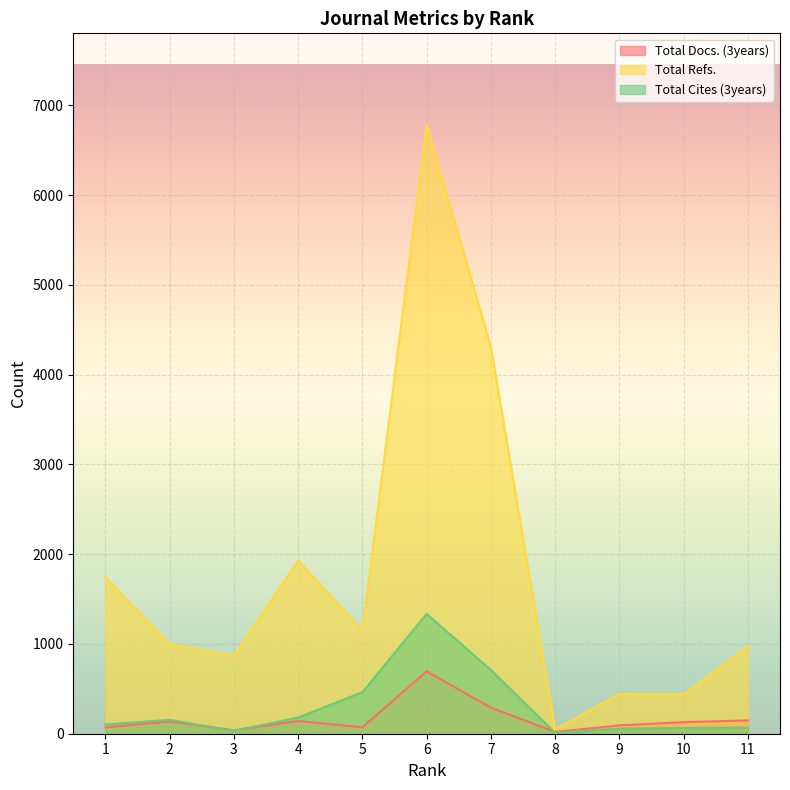

Reading right to left, list all the values displayed in this chart.

Total Docs. (3years): 11=148	10=129	9=93	8=20	7=290	6=695	5=72	4=142	3=38	2=137	1=70
Total Refs.: 11=972	10=438	9=442	8=47	7=4310	6=6786	5=1151	4=1929	3=871	2=998	1=1743
Total Cites (3years): 11=69	10=64	9=57	8=10	7=711	6=1335	5=463	4=180	3=32	2=155	1=102